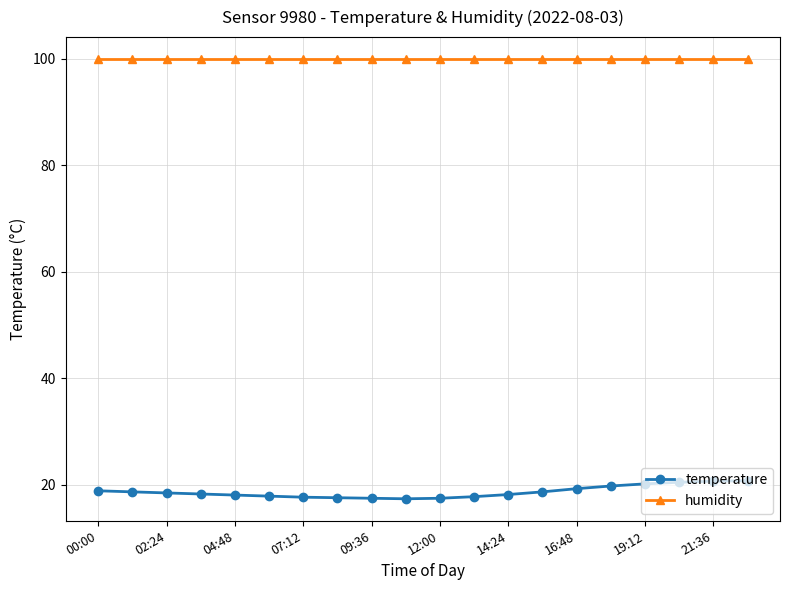

True or false: temperature and humidity intersect in this chart.

False